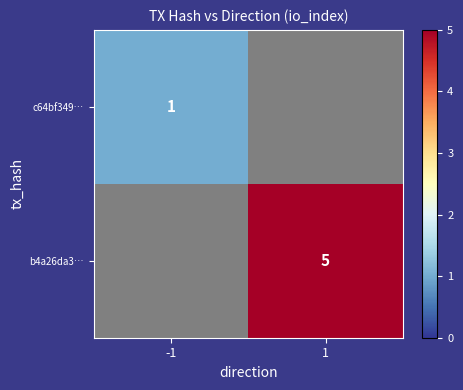

Is it true that c64bf349… equals 2 at -1?

False